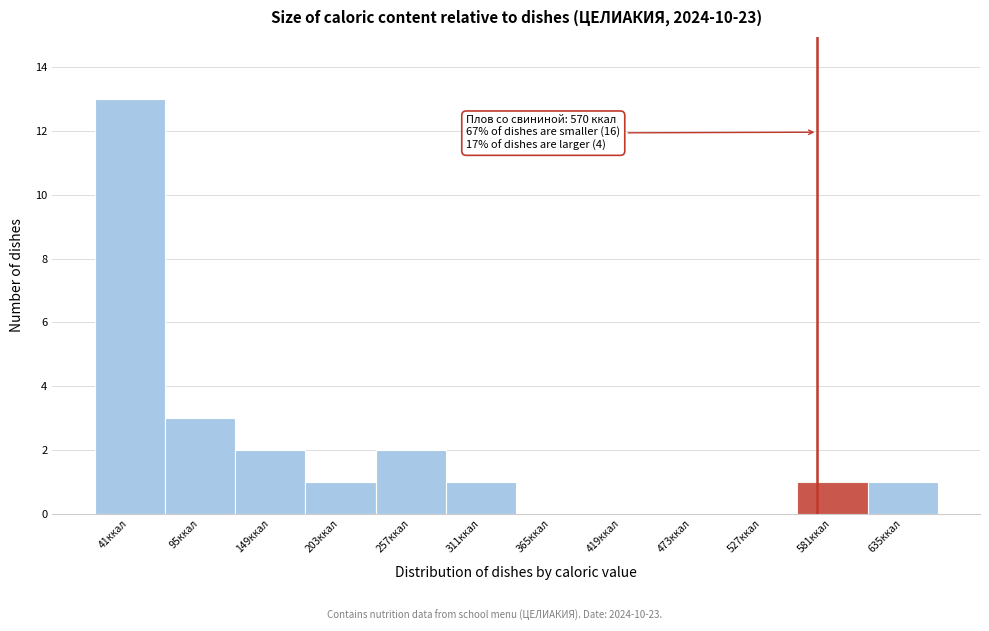

Which range on the x-axis has the tallest bar?

10 to 70